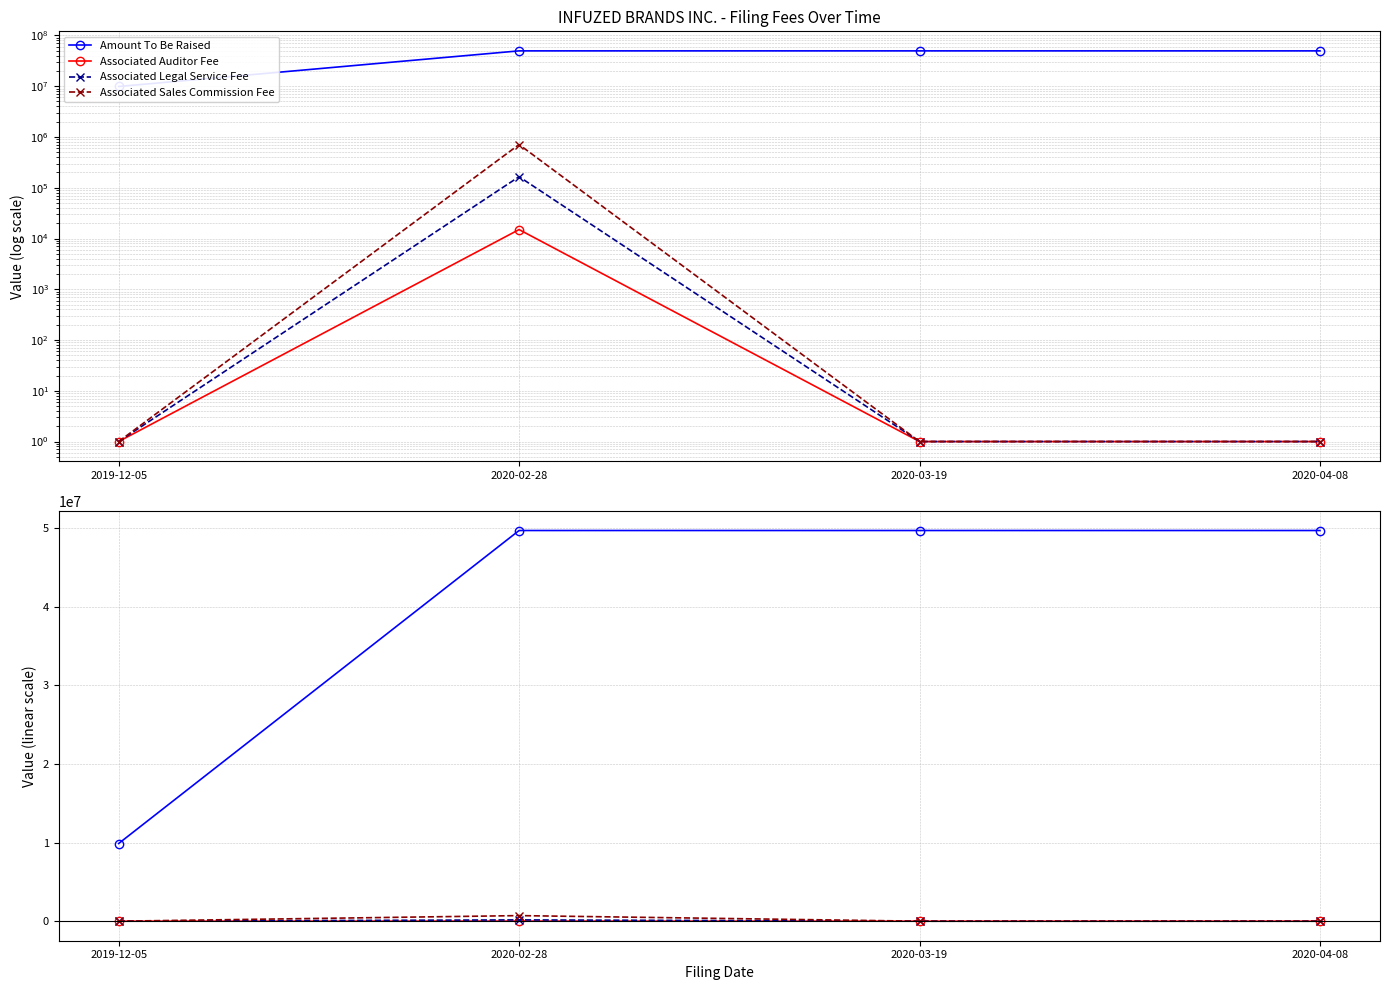

Rank the series at 2020-03-19 from lowest to highest value.

Associated Auditor Fee, Associated Legal Service Fee, Associated Sales Commission Fee, Amount To Be Raised